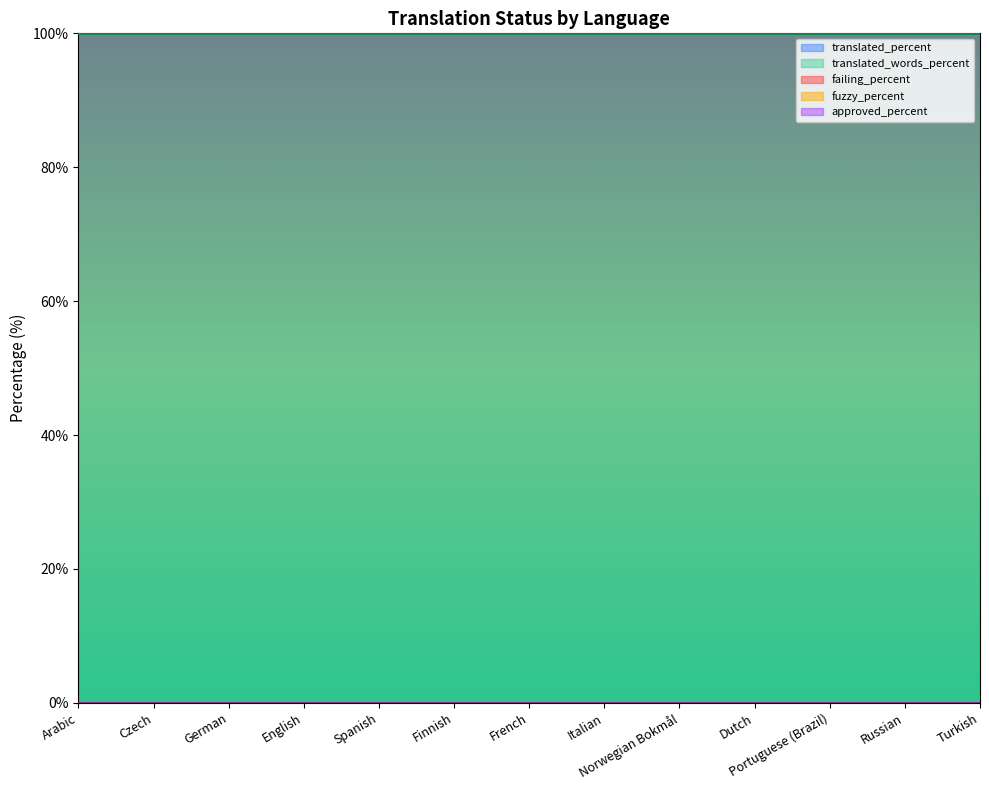

Reading left to right, list all the values displayed in this chart.

translated_percent: Arabic=100	Czech=100	German=100	English=100	Spanish=100	Finnish=100	French=100	Italian=100	Norwegian Bokmål=100	Dutch=100	Portuguese (Brazil)=100	Russian=100	Turkish=100
translated_words_percent: Arabic=100	Czech=100	German=100	English=100	Spanish=100	Finnish=100	French=100	Italian=100	Norwegian Bokmål=100	Dutch=100	Portuguese (Brazil)=100	Russian=100	Turkish=100
failing_percent: Arabic=0	Czech=0	German=0	English=0	Spanish=0	Finnish=0	French=0	Italian=0	Norwegian Bokmål=0	Dutch=0	Portuguese (Brazil)=0	Russian=0	Turkish=0
fuzzy_percent: Arabic=0	Czech=0	German=0	English=0	Spanish=0	Finnish=0	French=0	Italian=0	Norwegian Bokmål=0	Dutch=0	Portuguese (Brazil)=0	Russian=0	Turkish=0
approved_percent: Arabic=0	Czech=0	German=0	English=0	Spanish=0	Finnish=0	French=0	Italian=0	Norwegian Bokmål=0	Dutch=0	Portuguese (Brazil)=0	Russian=0	Turkish=0